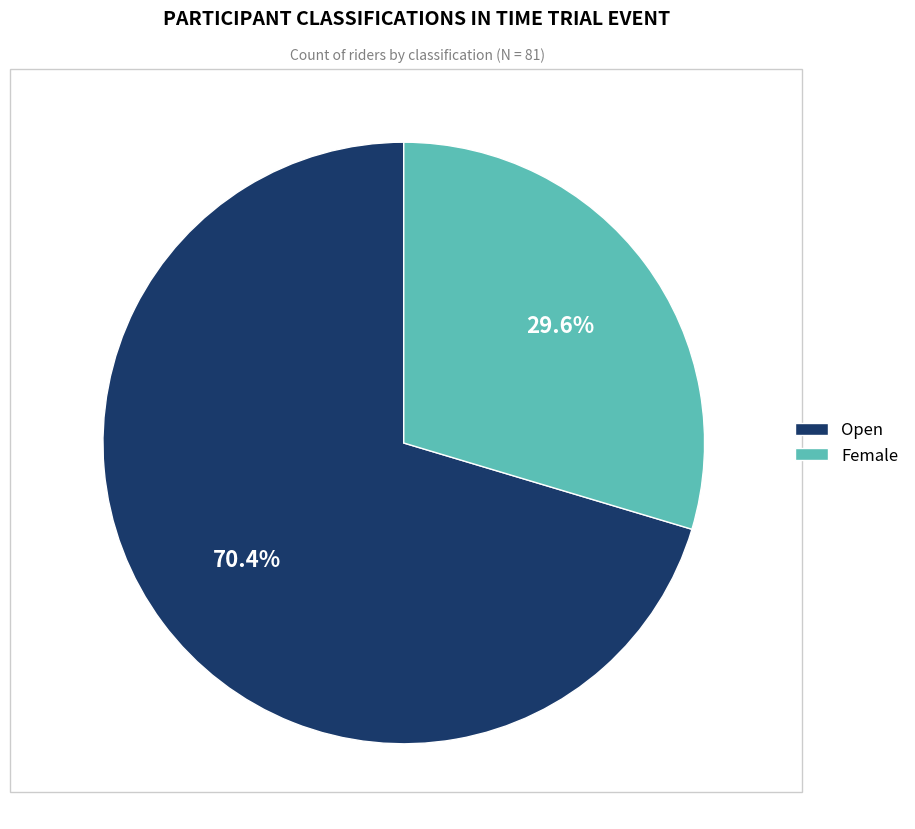

Between Open and Female, which is larger?

Open